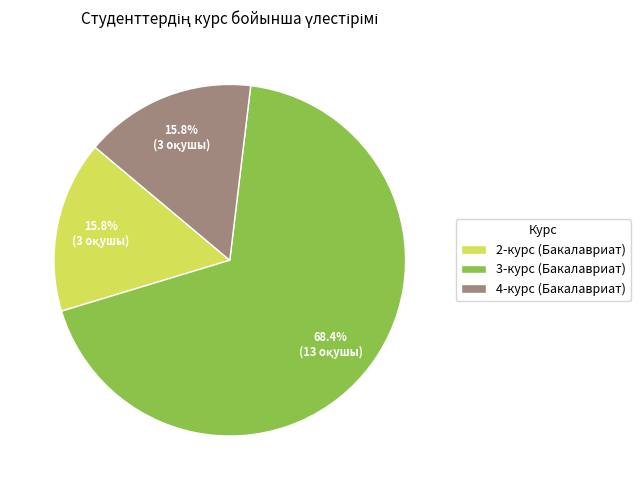

What percentage is the 2-курс (Бакалавриат) slice, to the nearest percent?

16%